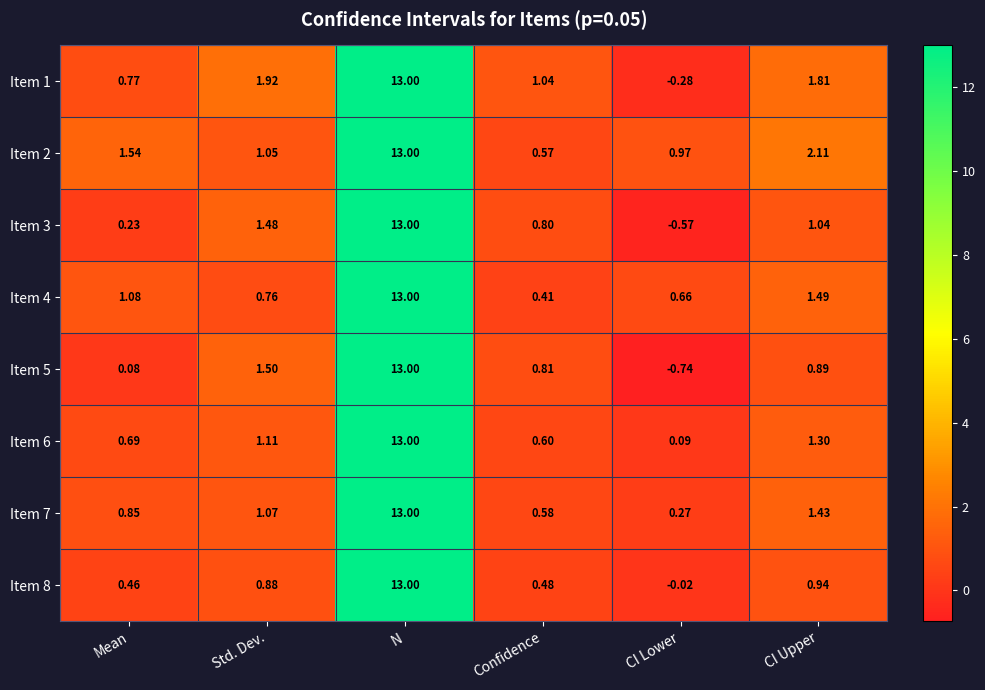

Rank the categories by Item 7 value from lowest to highest.

CI Lower, Confidence, Mean, Std. Dev., CI Upper, N